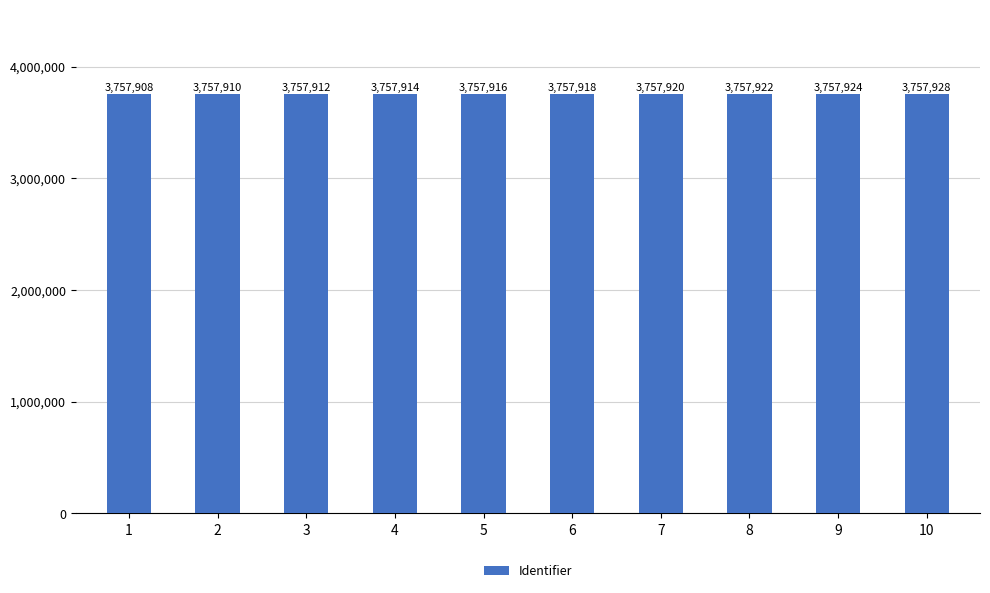

Approximately how many times larger is the value at 7 compared to 4?

1.0